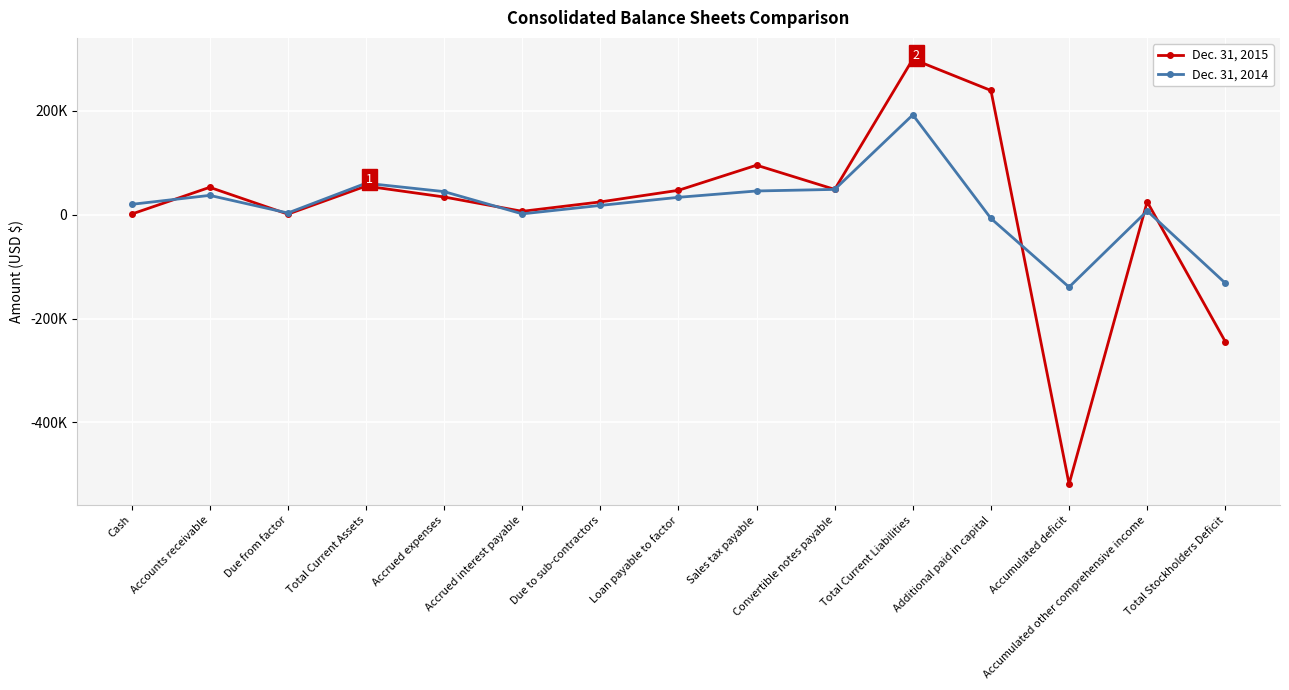

What is the label of the 4th point from the right?

Additional paid in capital